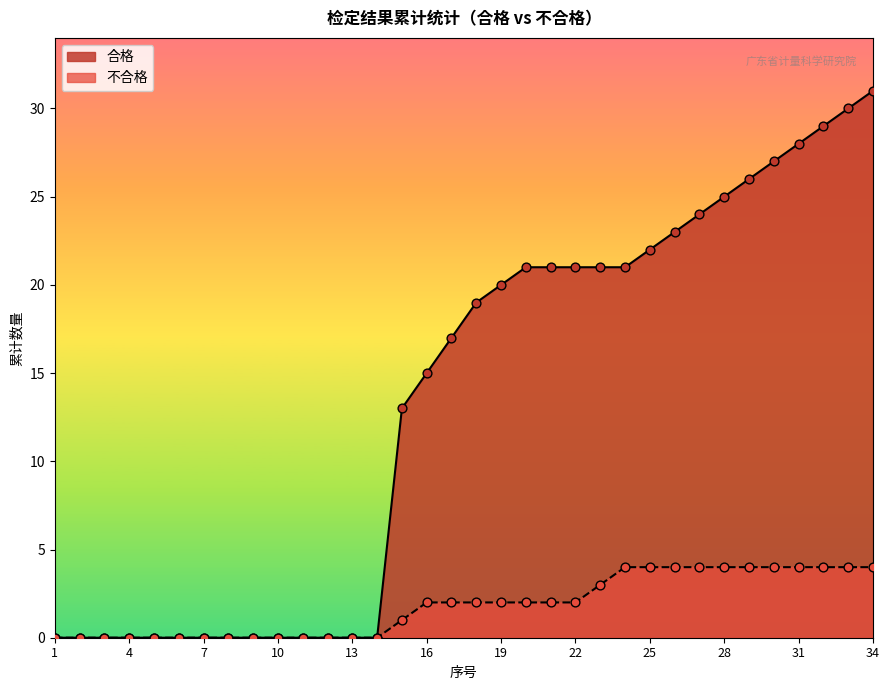

Which series has the largest total across all categories?

合格